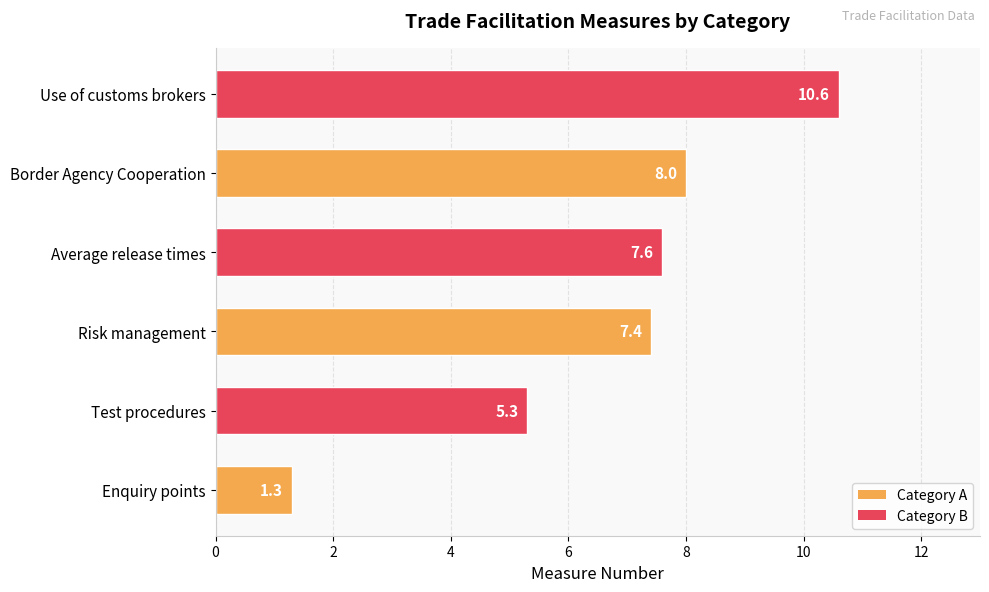

How many data points are less than 7?

2